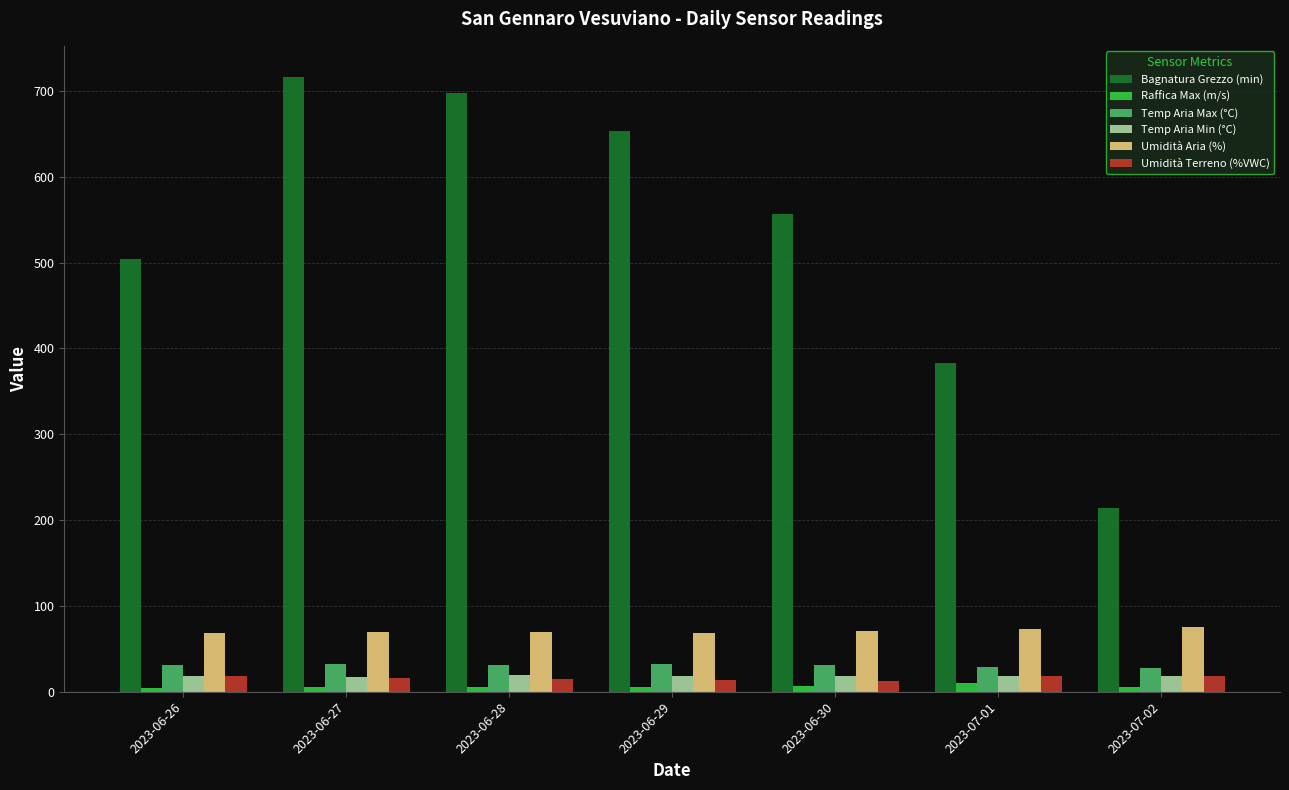

At how many categories does at least one series exceed 221?

6